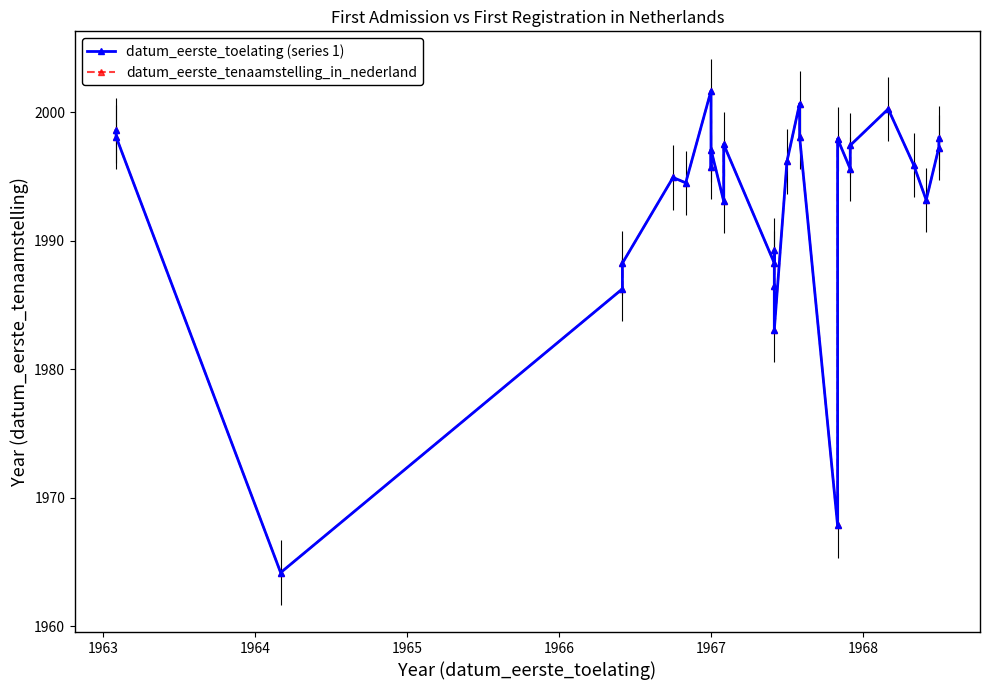

Is the value of datum_eerste_toelating (series 1) at 1964 greater than the value of datum_eerste_tenaamstelling_in_nederland at 24?

No